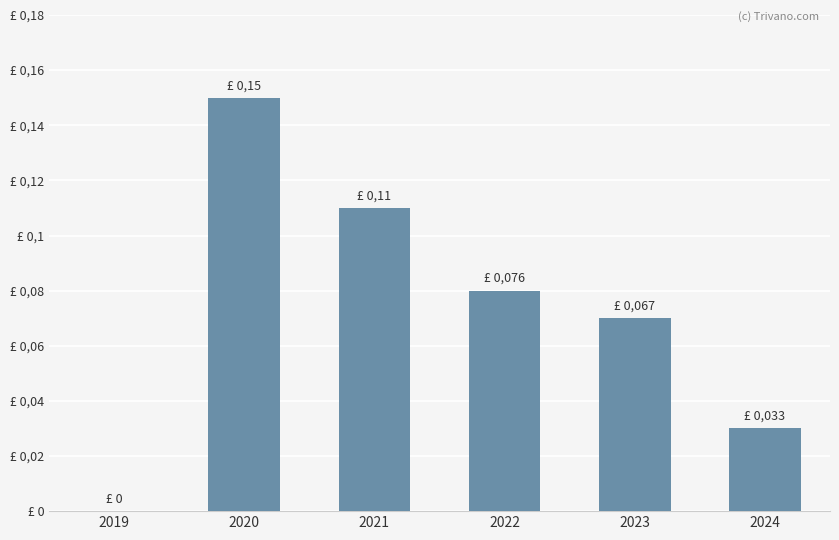

How many series are shown in this chart?

1